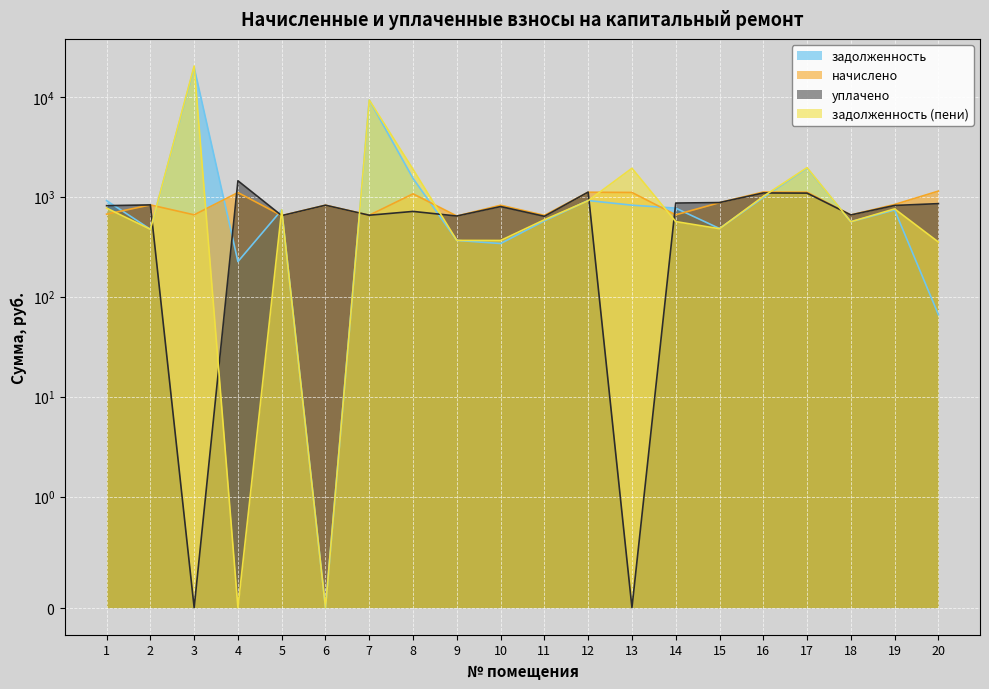

Reading left to right, list all the values displayed in this chart.

задолженность: 914.2	472.6	19683.0	224.5	738.4	0.0	9281.2	1525.1	365.8	340.3	574.2	916.6	823.5	769.2	480.8	983.4	1930.7	562.3	737.5	66.0
начислено: 669.3	828.7	659.3	1101.6	647.4	822.7	653.4	1069.7	641.4	822.7	651.4	1109.5	1103.6	659.3	872.5	1115.5	1111.5	657.4	836.6	1139.4
уплачено: 814.1	828.7	0.0	1444.4	647.4	822.7	653.4	713.1	641.4	797.9	637.0	1113.5	0.0	864.6	874.5	1090.9	1087.0	657.4	818.2	853.2
задолженность (пени): 769.5	472.6	20342.4	0.0	738.4	0.0	9281.2	1881.7	365.8	365.1	588.6	912.6	1927.1	564.0	478.8	1008.0	1955.2	562.3	756.0	352.3